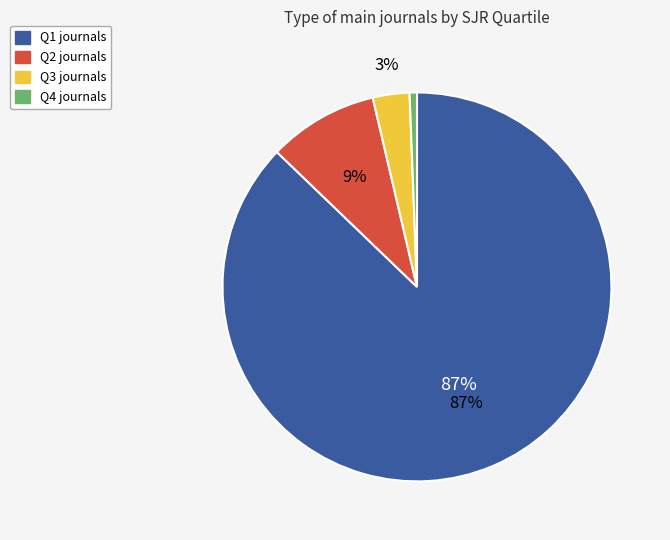

Approximately how many times larger is the value at Q2 compared to Q3?

3.0